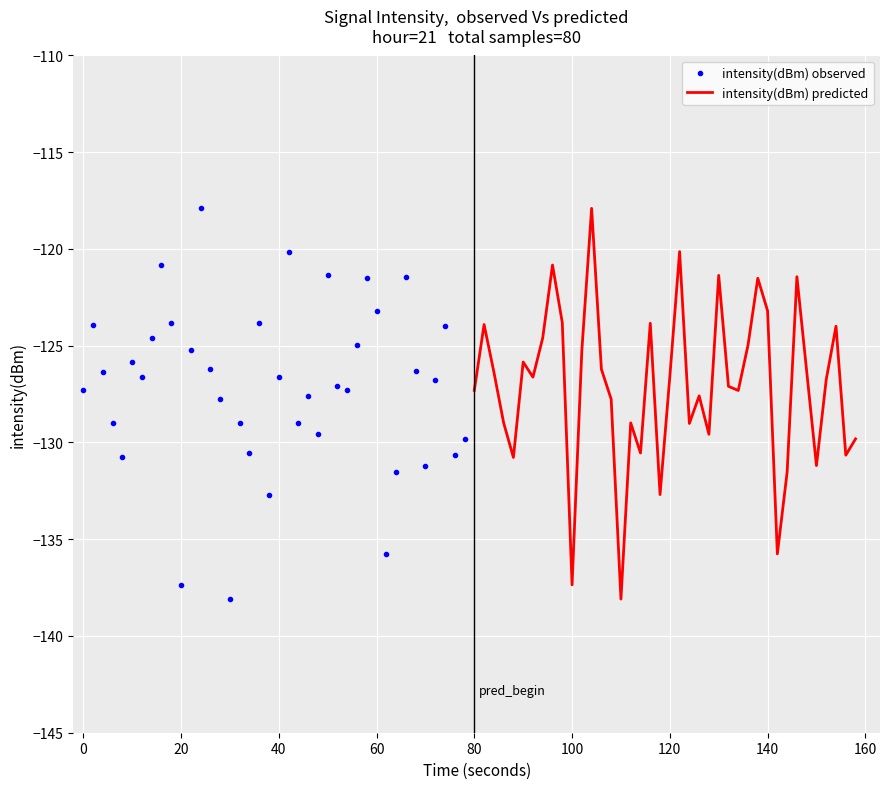

List the series in order of their peak value, lowest first.

intensity(dBm) observed, intensity(dBm) predicted